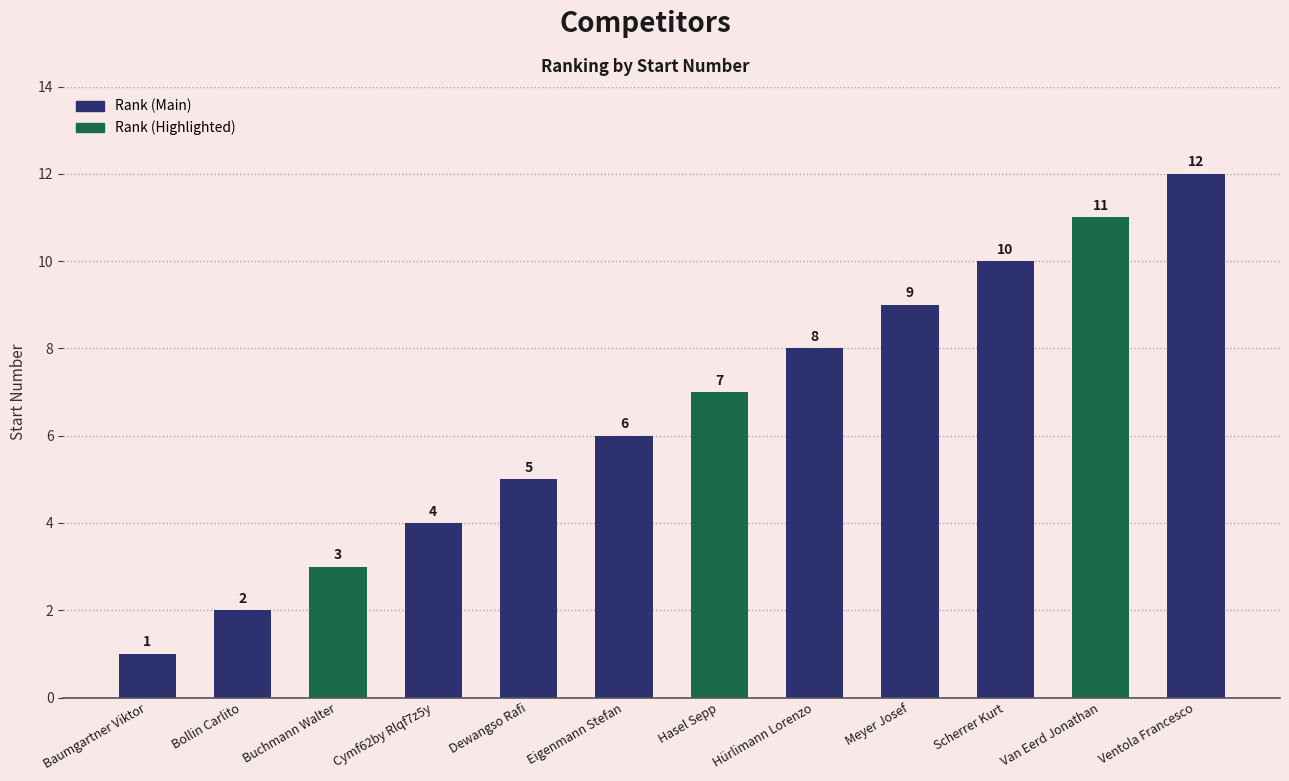

What is the value of the 4th bar from the left?

4